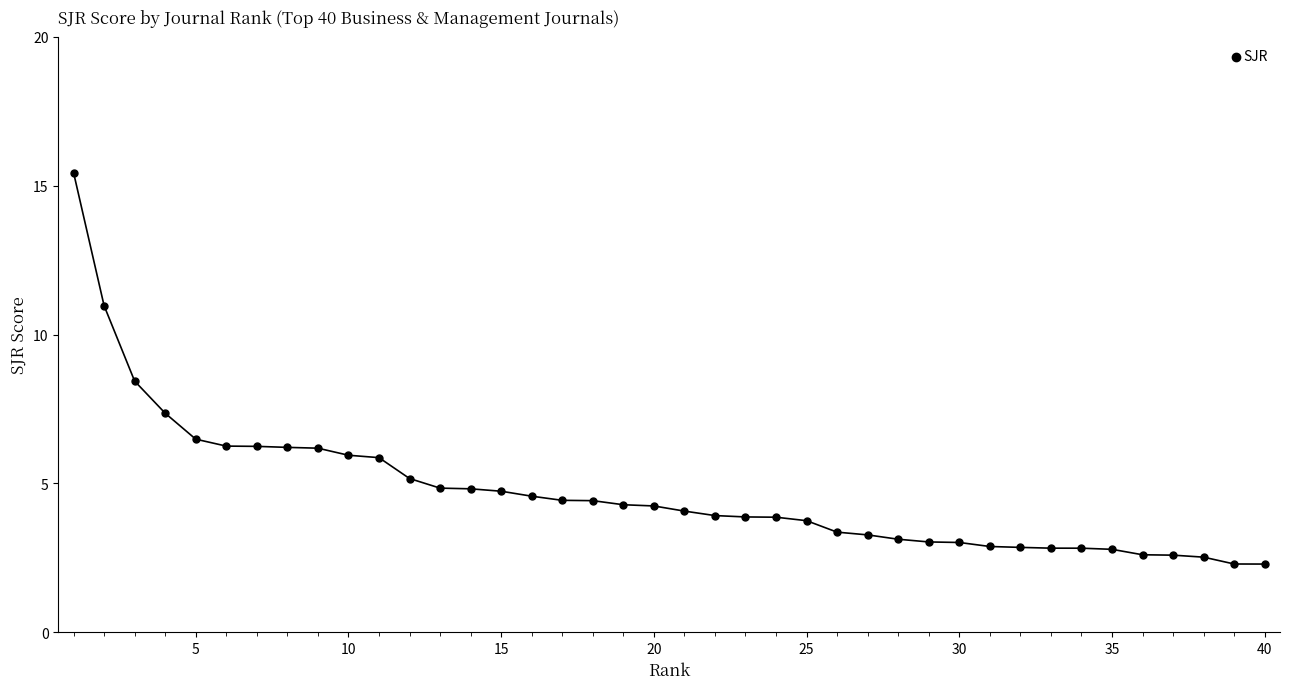

What is the average value?

4.7